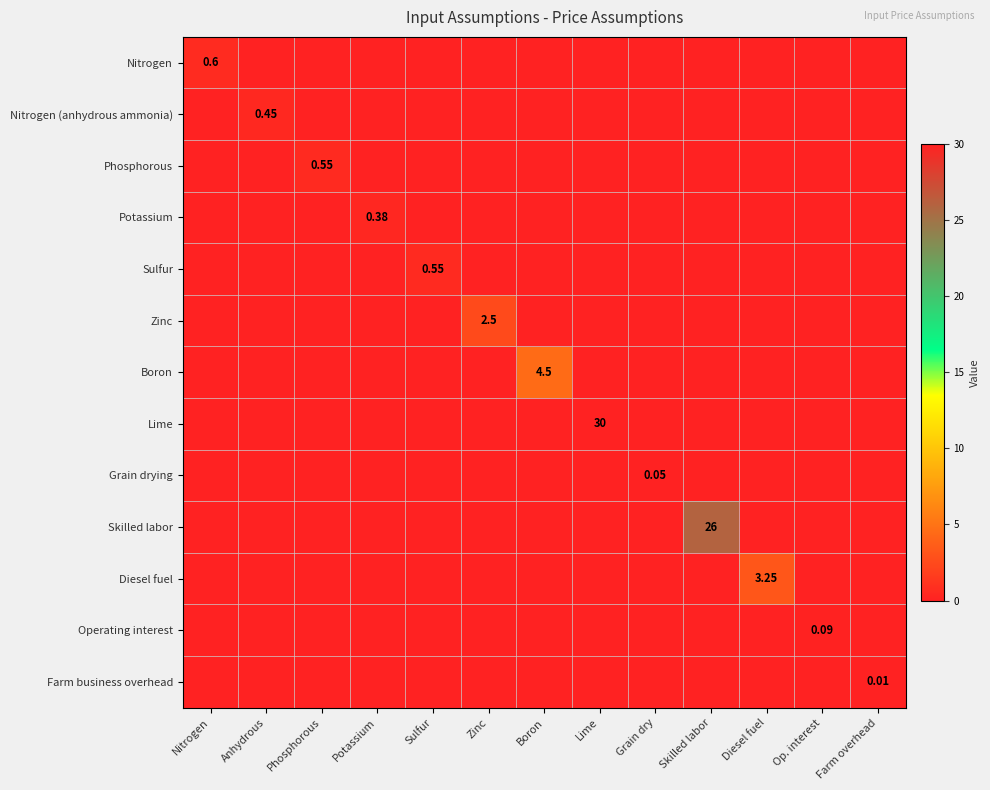

How many categories are shown in the chart?

13